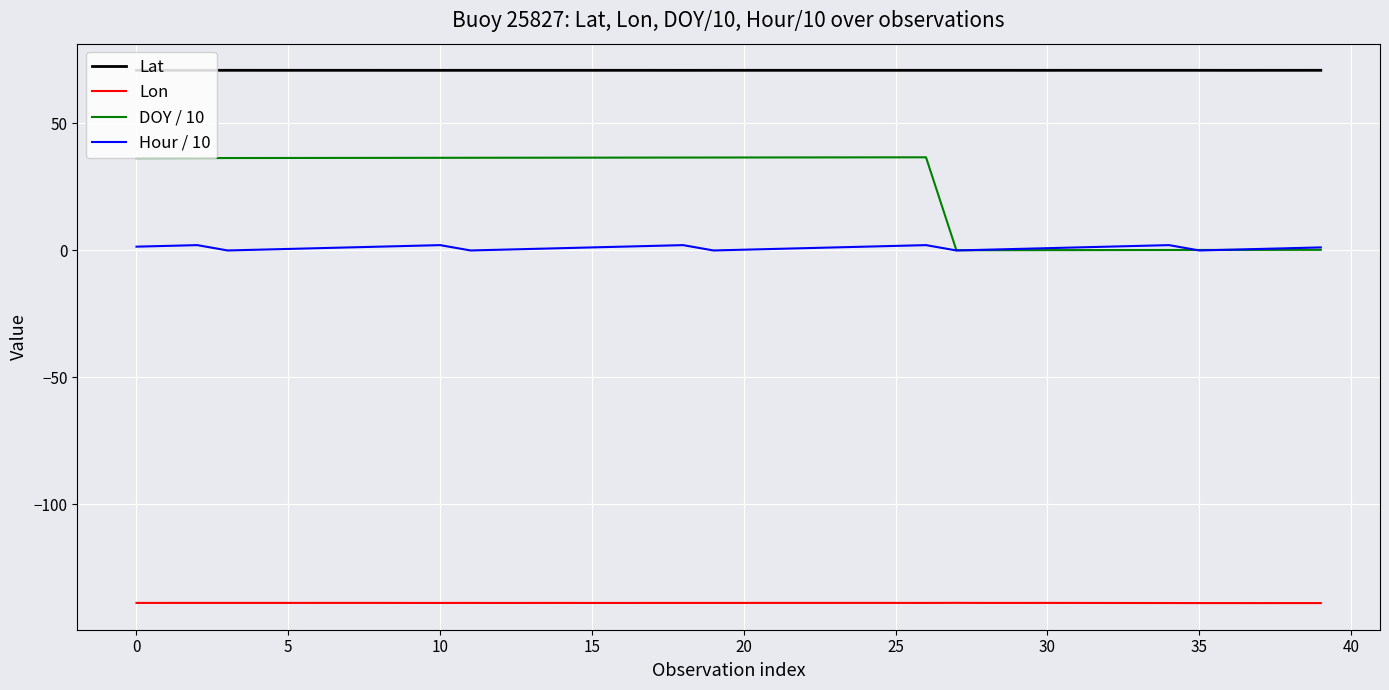

Rank the series by their maximum value, from highest to lowest.

Lat, DOY / 10, Hour / 10, Lon